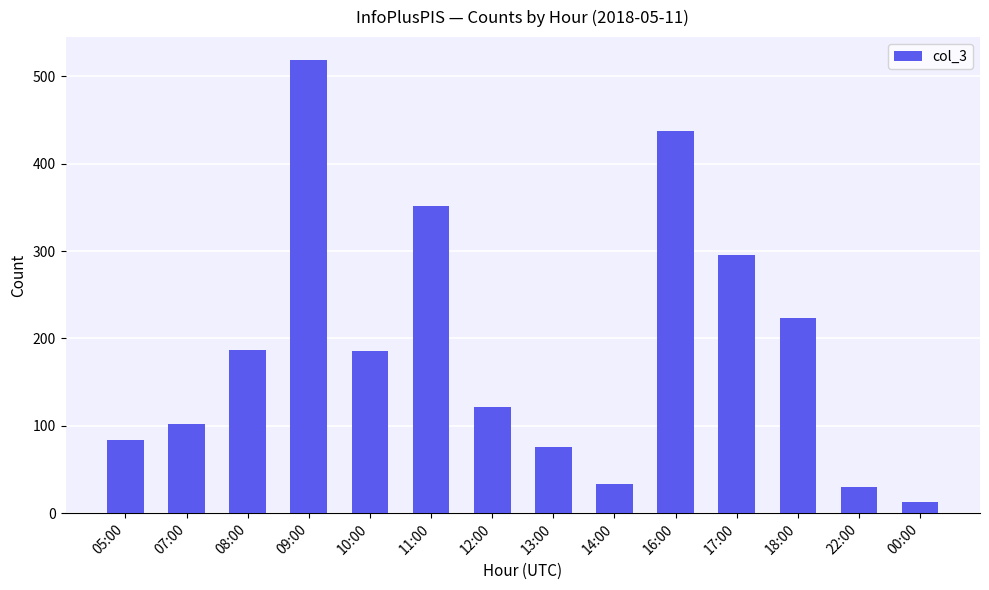

Is it true that the value at 13:00 is 16?

False